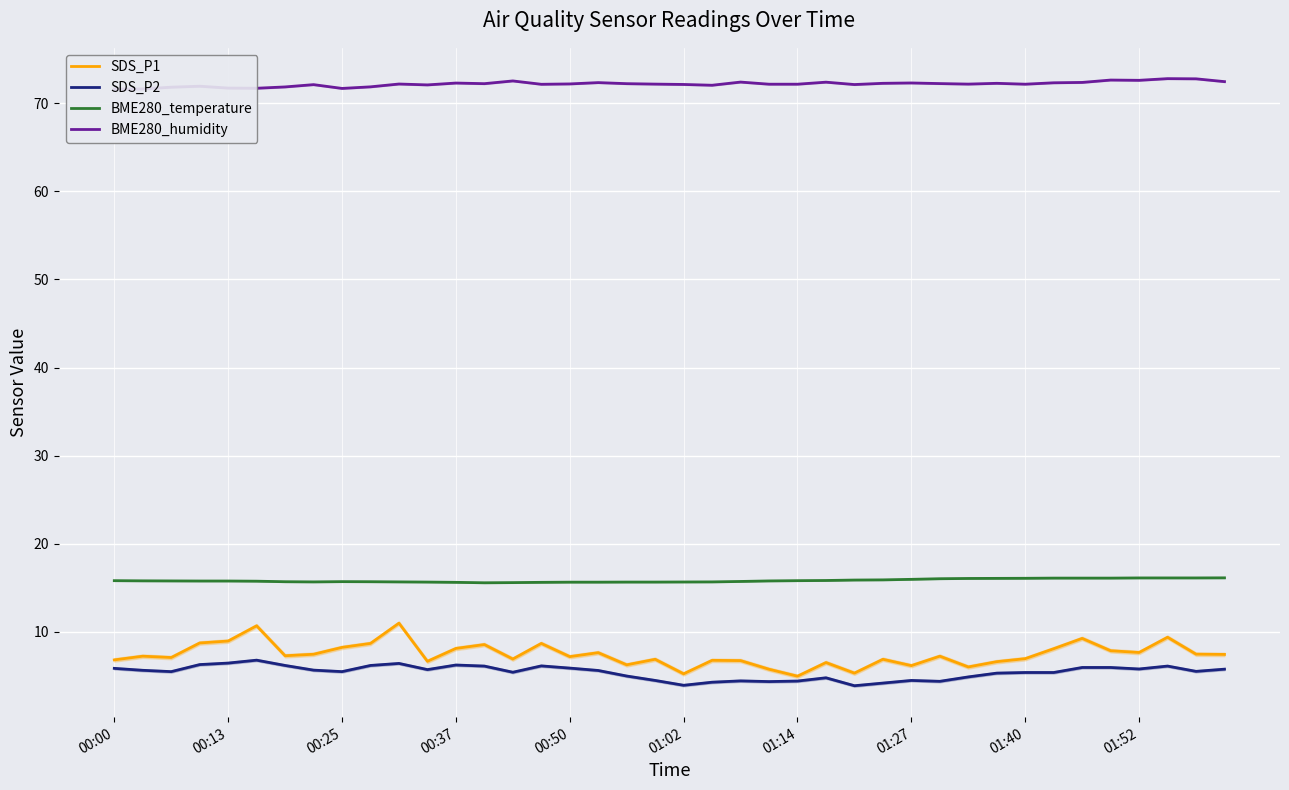

How many lines are shown in the chart?

4